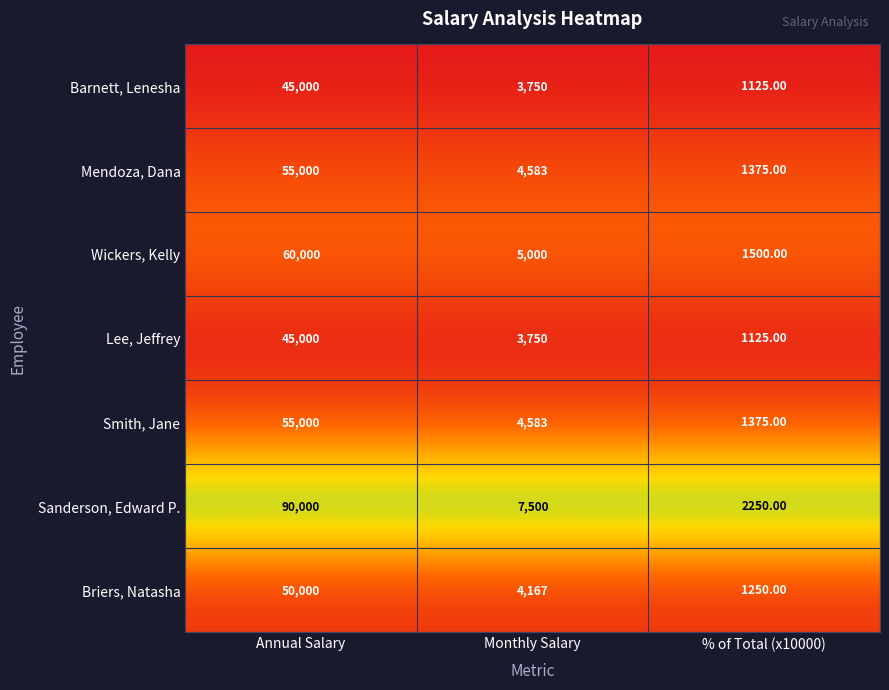

At which label does Lee, Jeffrey reach its peak?

Annual Salary